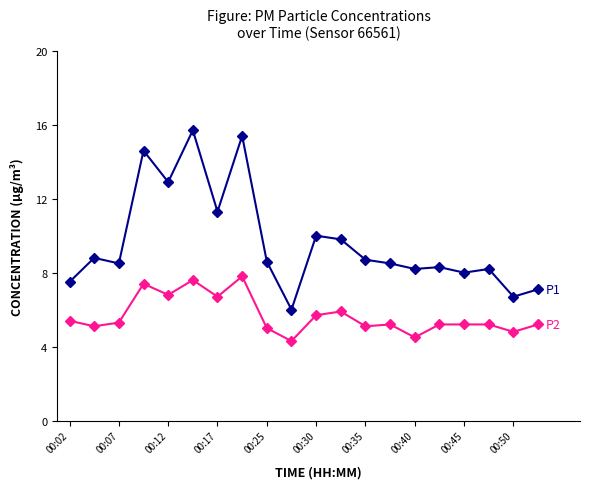

What is the smallest value displayed?

4.3